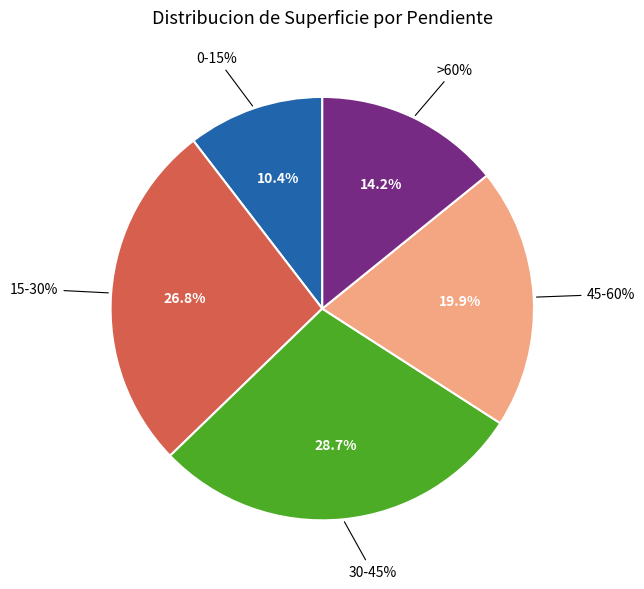

Which category has the biggest portion of the pie?

30-45%